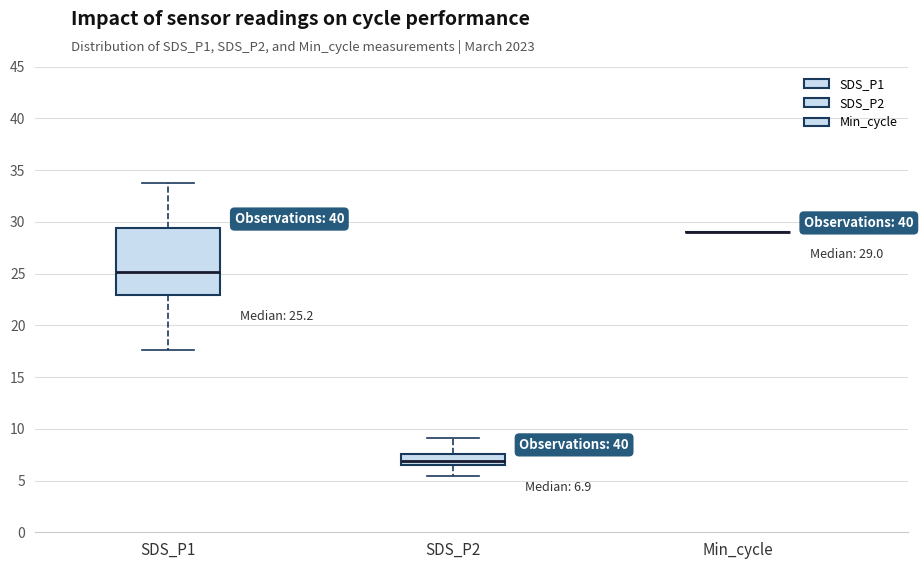

Which box is the tallest, from its lower edge to its upper edge?

SDS_P1